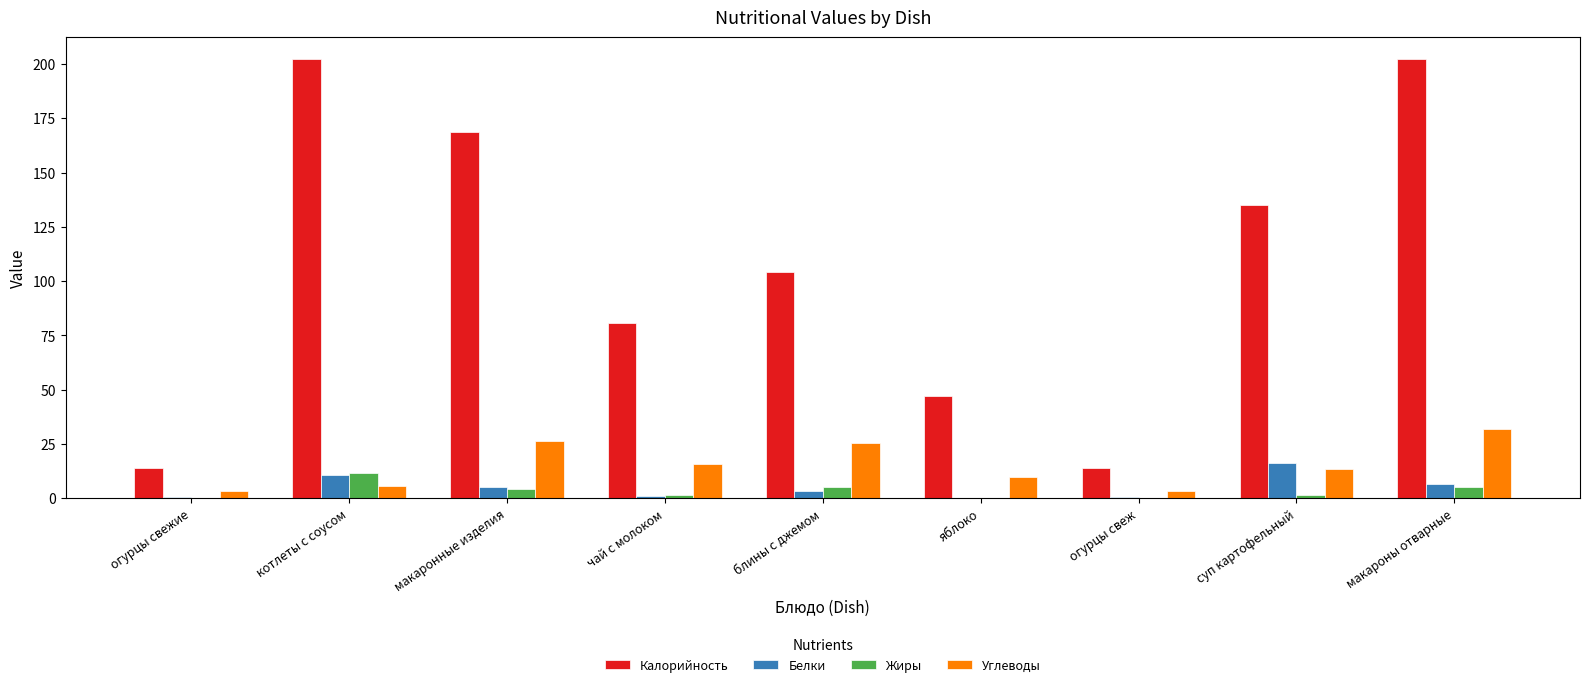

What is the greatest value displayed?

202.1